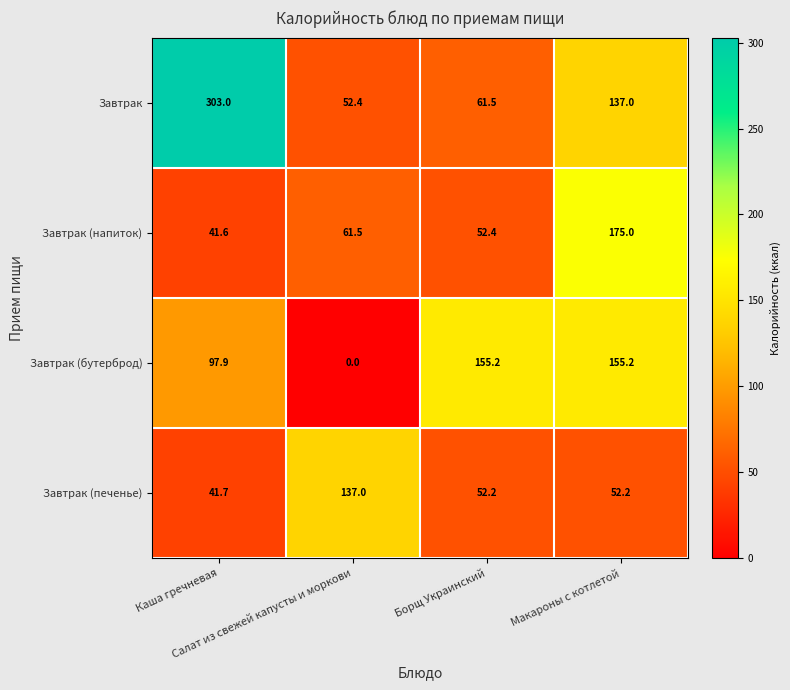

Which series has the largest range (max minus min)?

Завтрак